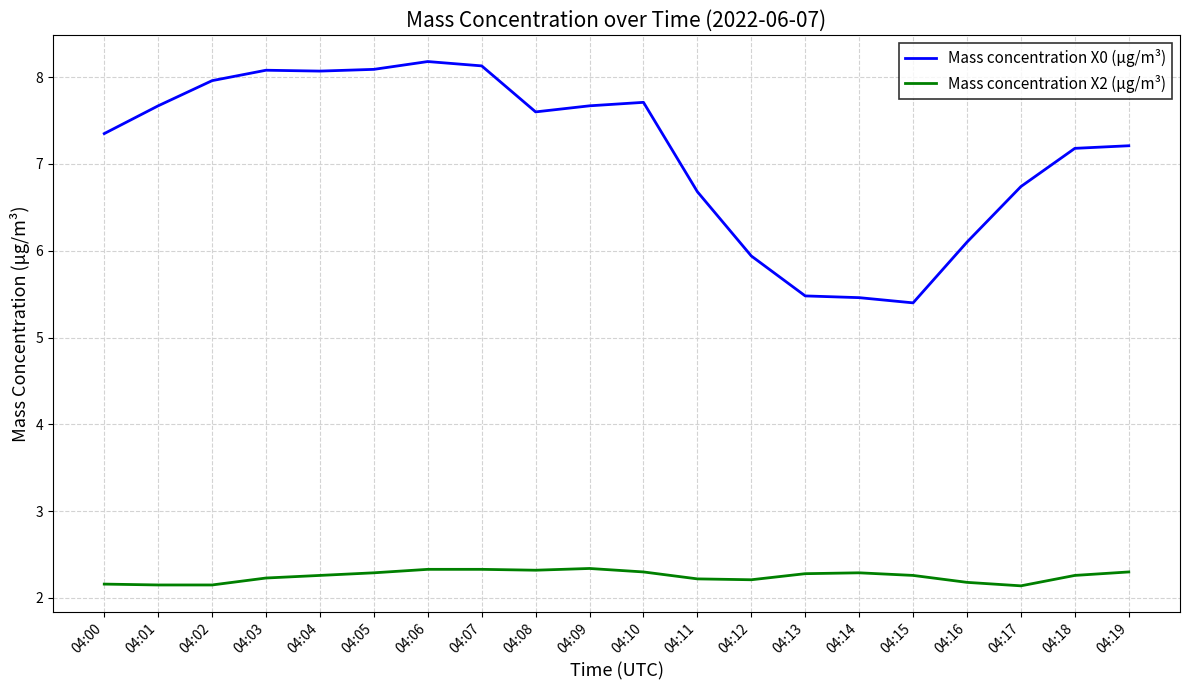

What value does the Mass concentration X0 (μg/m³) series have at 04:11?

6.7